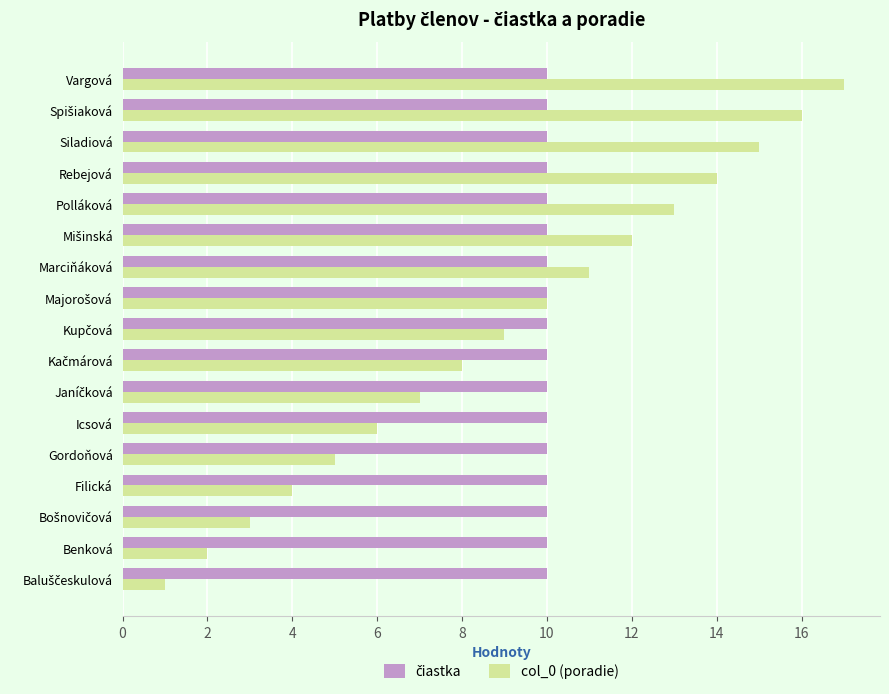

Which series changed the most between Benková and Polláková?

col_0 (poradie)